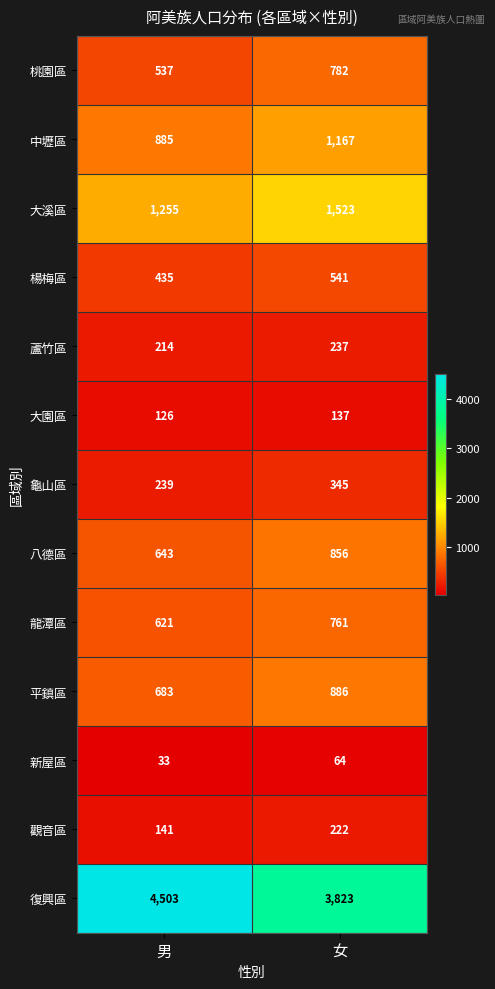

Rank the series by their maximum value, from highest to lowest.

復興區, 大溪區, 中壢區, 平鎮區, 八德區, 桃園區, 龍潭區, 楊梅區, 龜山區, 蘆竹區, 觀音區, 大園區, 新屋區